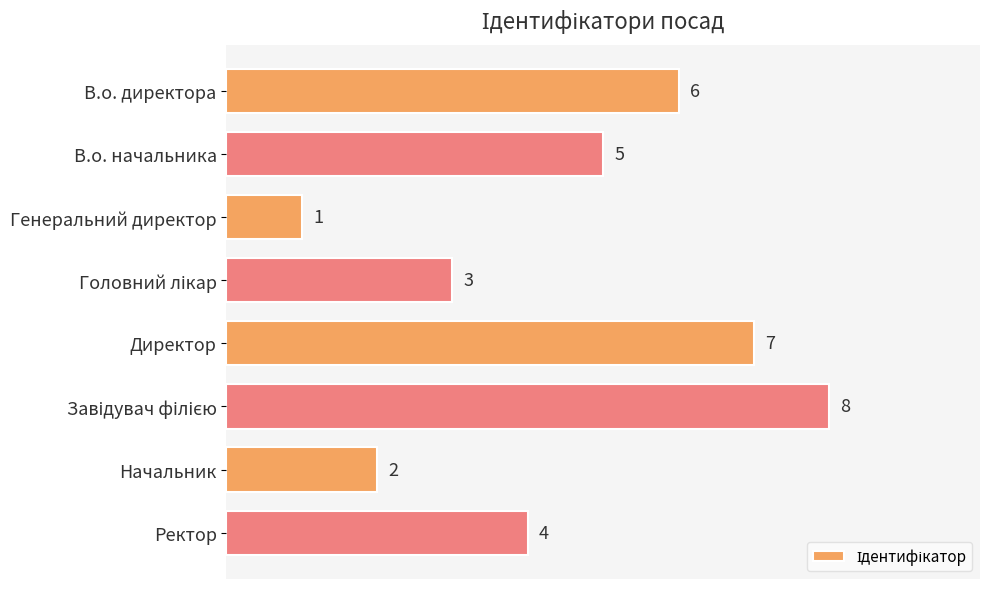

Between Ректор and Генеральний директор, which is larger?

Ректор